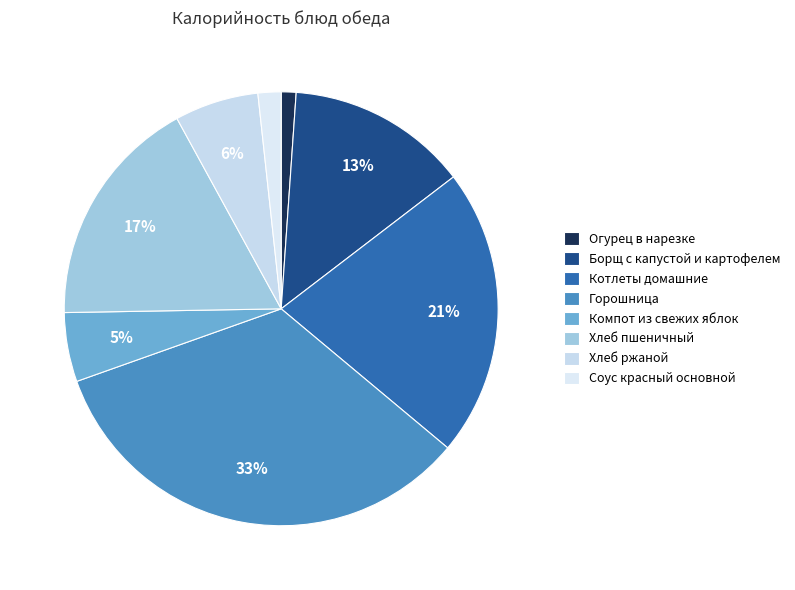

True or false: Котлеты домашние accounts for 21% of the total.

True